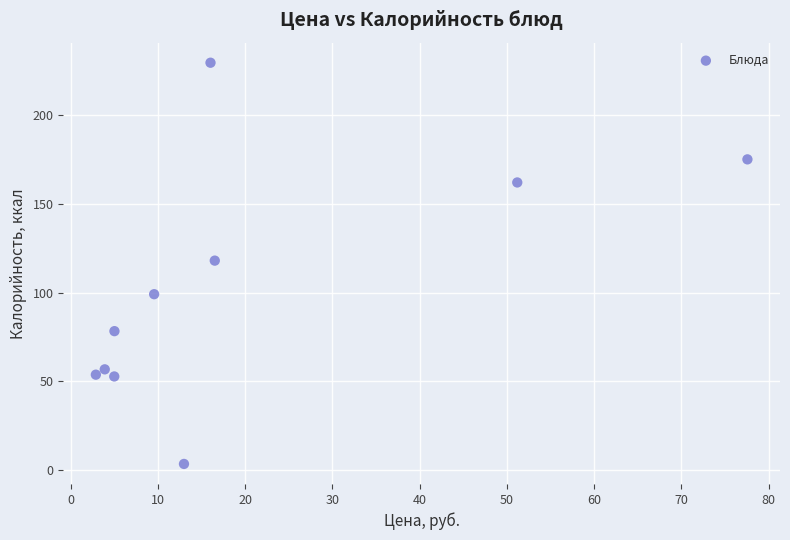

What is the average Y value?

102.9